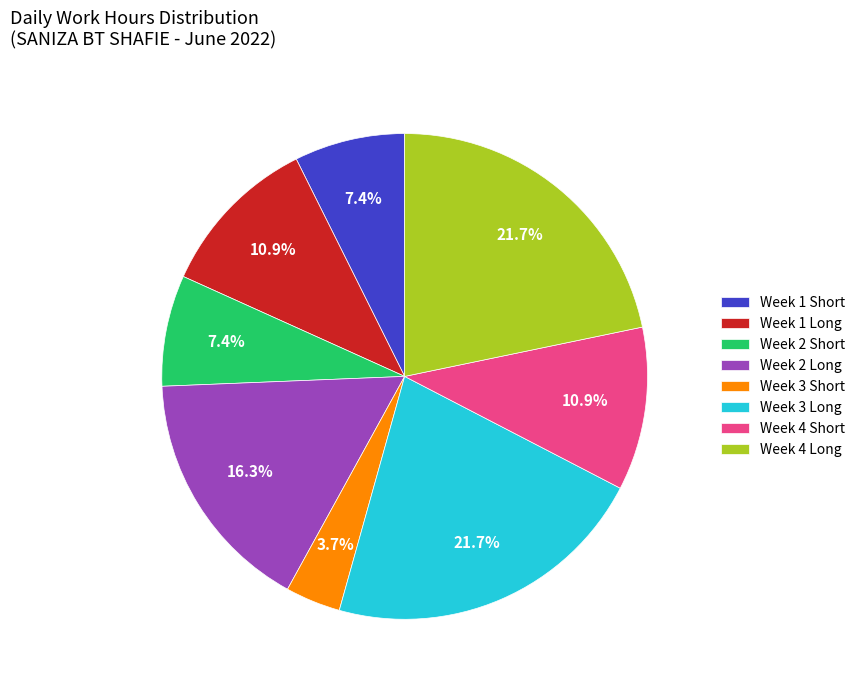

Approximately how many times larger is the value at Week 1 Short compared to Week 4 Long?

0.3